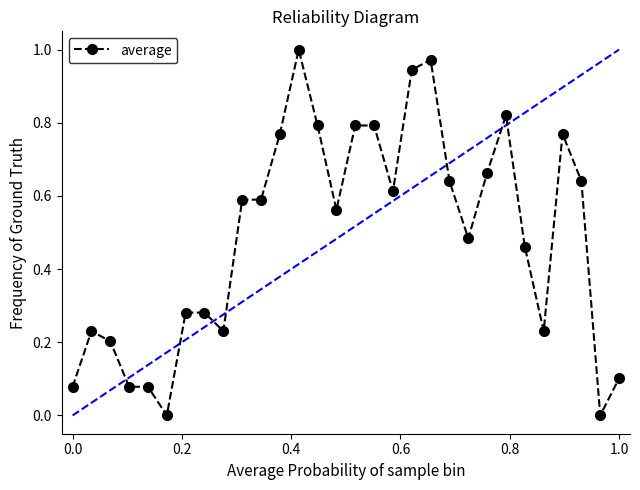

True or false: there are more than 0 points higher than both neighbors.

True